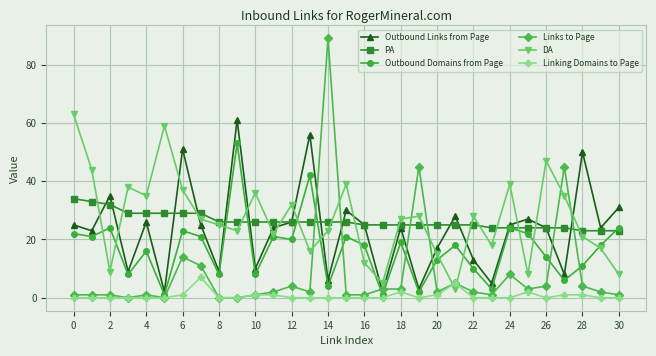

True or false: PA and Linking Domains to Page cross at least once.

False